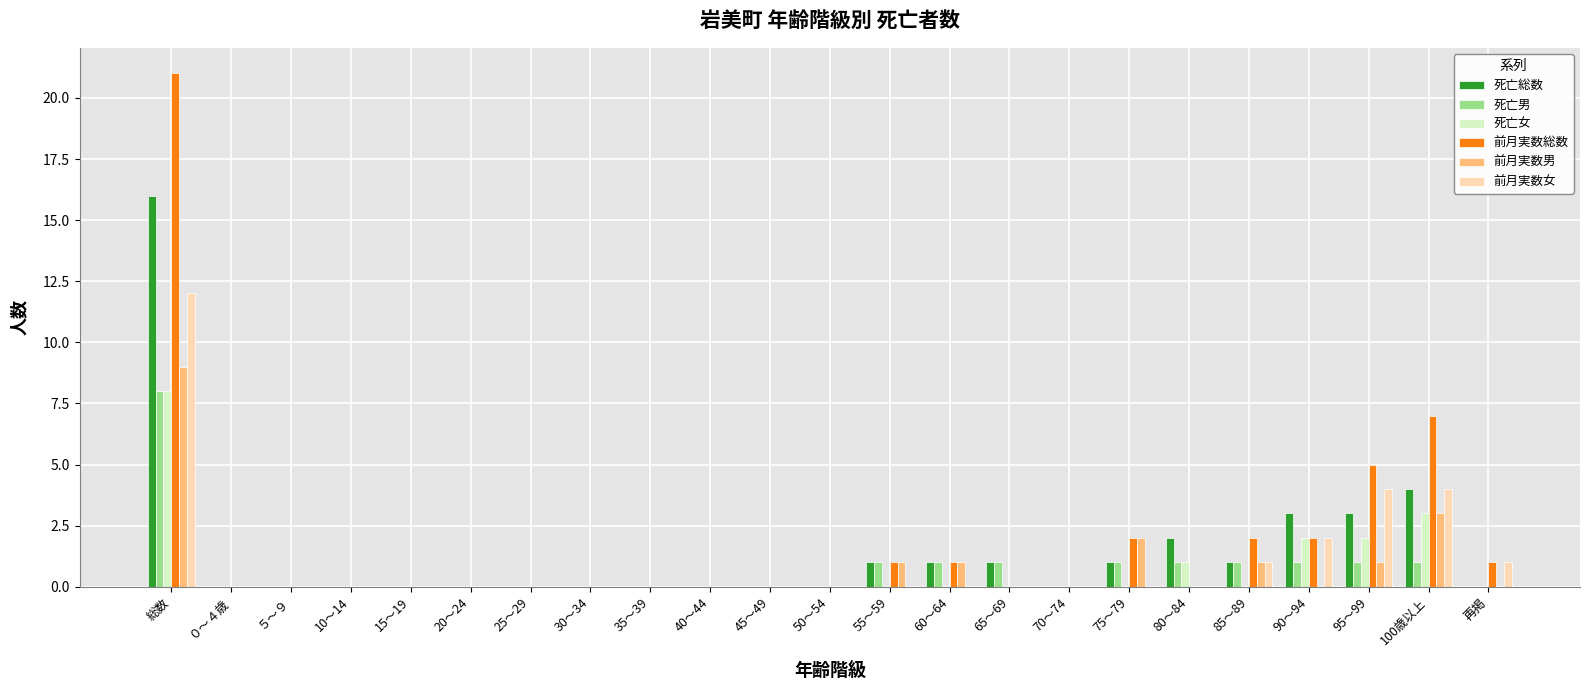

What is the greatest value displayed?

21